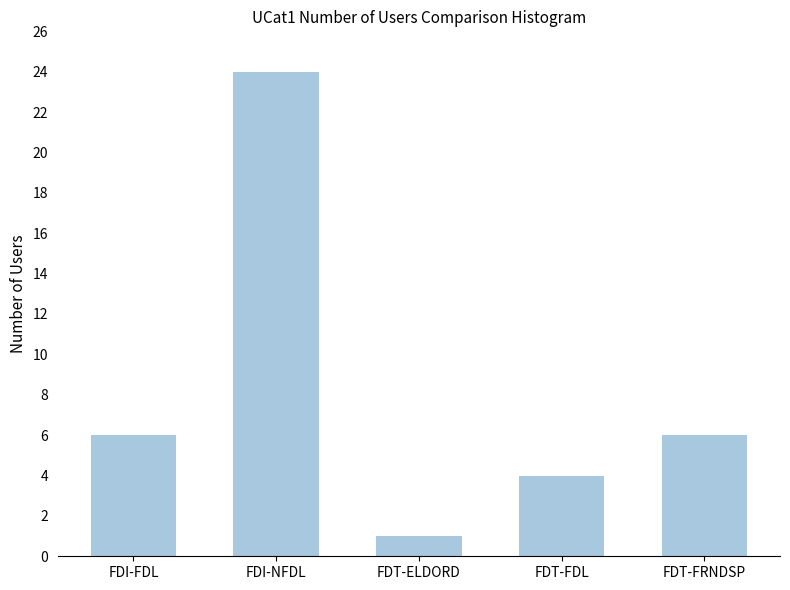

Which has a higher value, FDI-FDL or FDT-ELDORD?

FDI-FDL